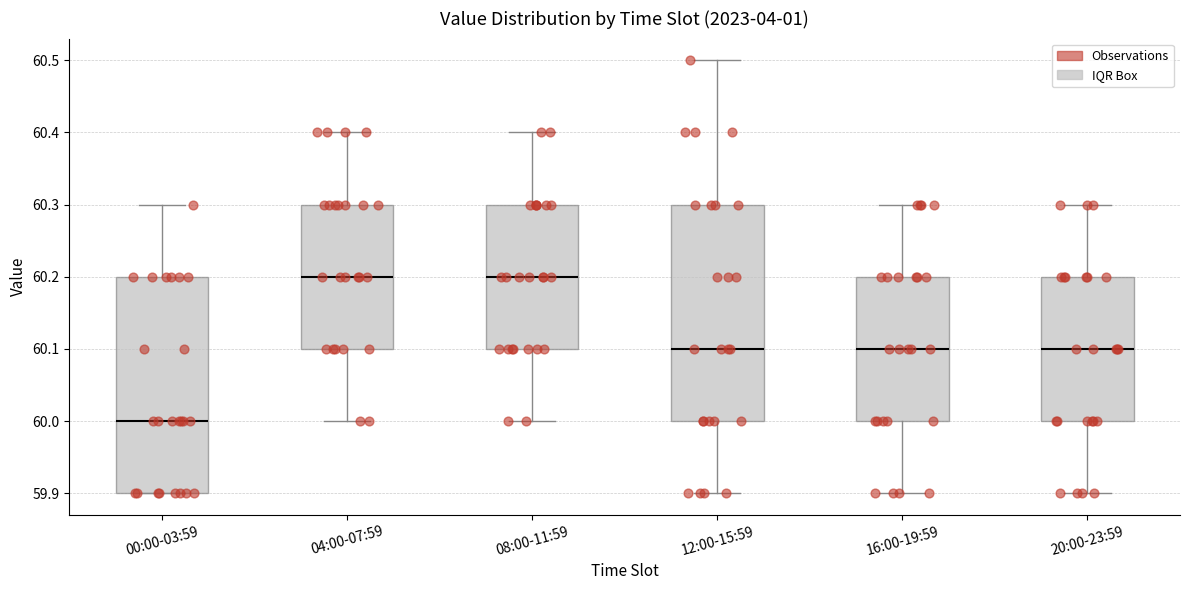

Reading left to right, read every box against the y-axis: the position of its median line, the range the box covers, and the ends of its whiskers. The values are not printed on the chart, so give them approximately, as read against the axis.

00:00-03:59: median 60.0, box 59.9 to 60.2, whiskers 59.9 to 60.3
04:00-07:59: median 60.2, box 60.1 to 60.3, whiskers 60.0 to 60.4
08:00-11:59: median 60.2, box 60.1 to 60.3, whiskers 60.0 to 60.4
12:00-15:59: median 60.1, box 60.0 to 60.3, whiskers 59.9 to 60.5
16:00-19:59: median 60.1, box 60.0 to 60.2, whiskers 59.9 to 60.3
20:00-23:59: median 60.1, box 60.0 to 60.2, whiskers 59.9 to 60.3